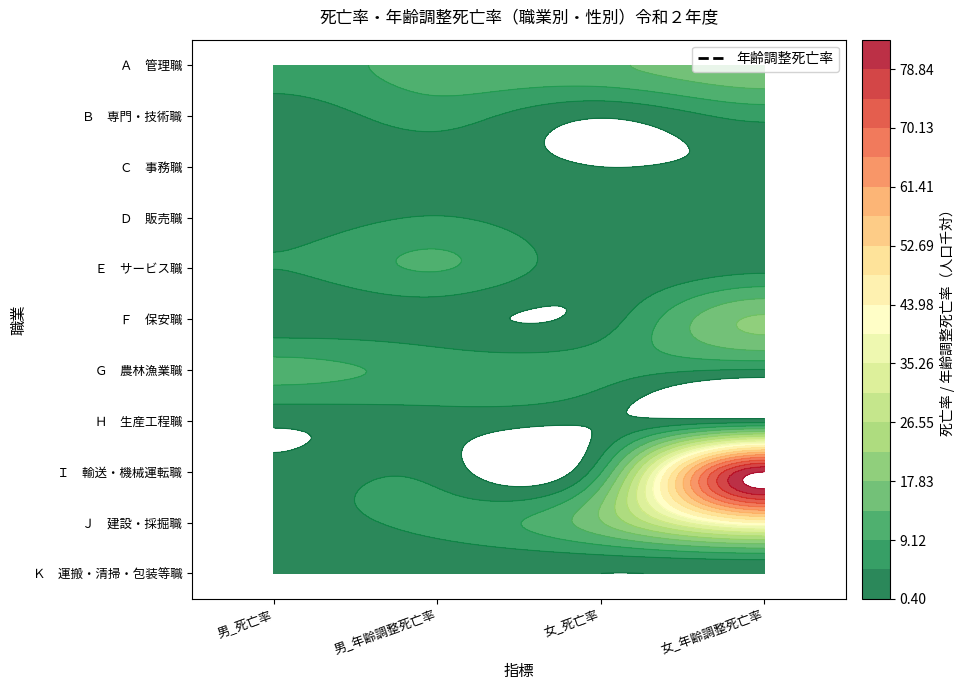

What is the difference between the highest and lowest values at 女_死亡率?

17.1